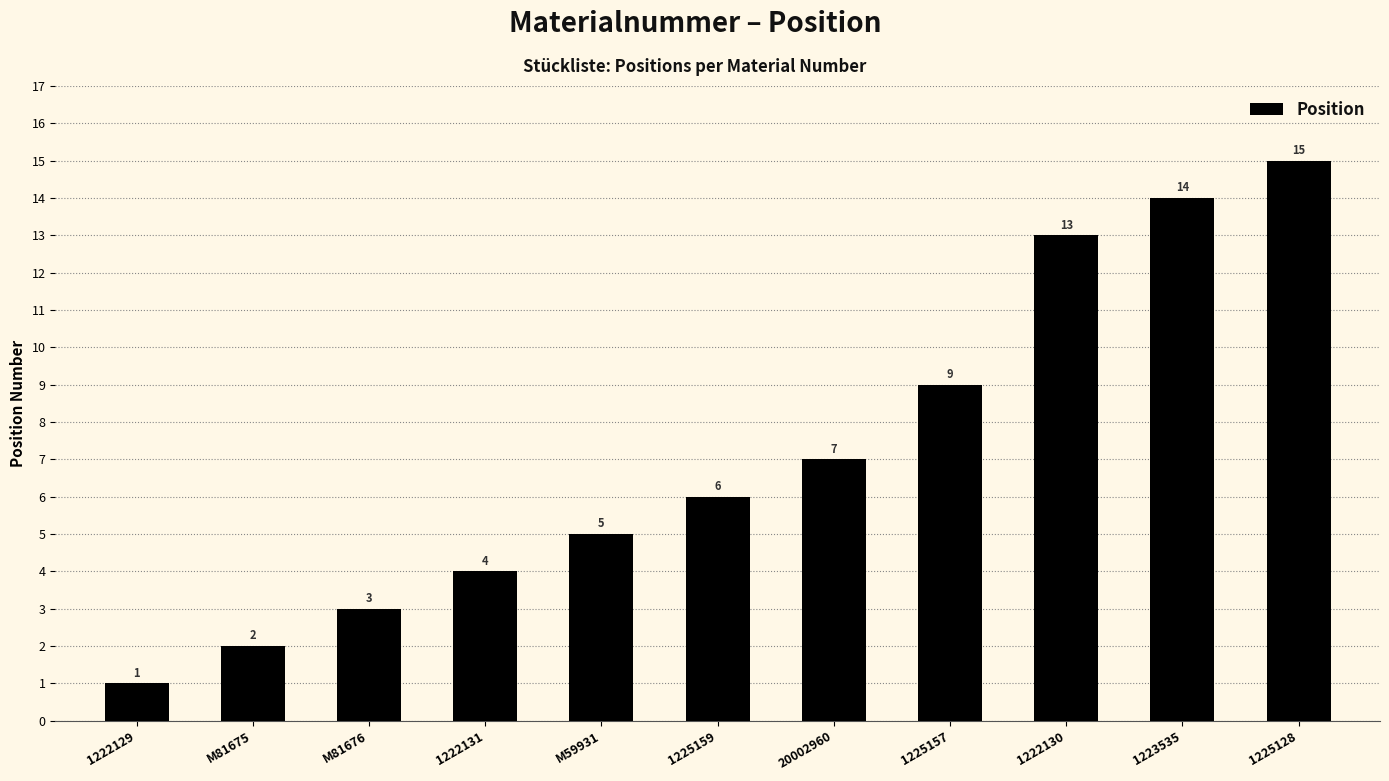

What is the change in value from M81676 to 1223535?

+11